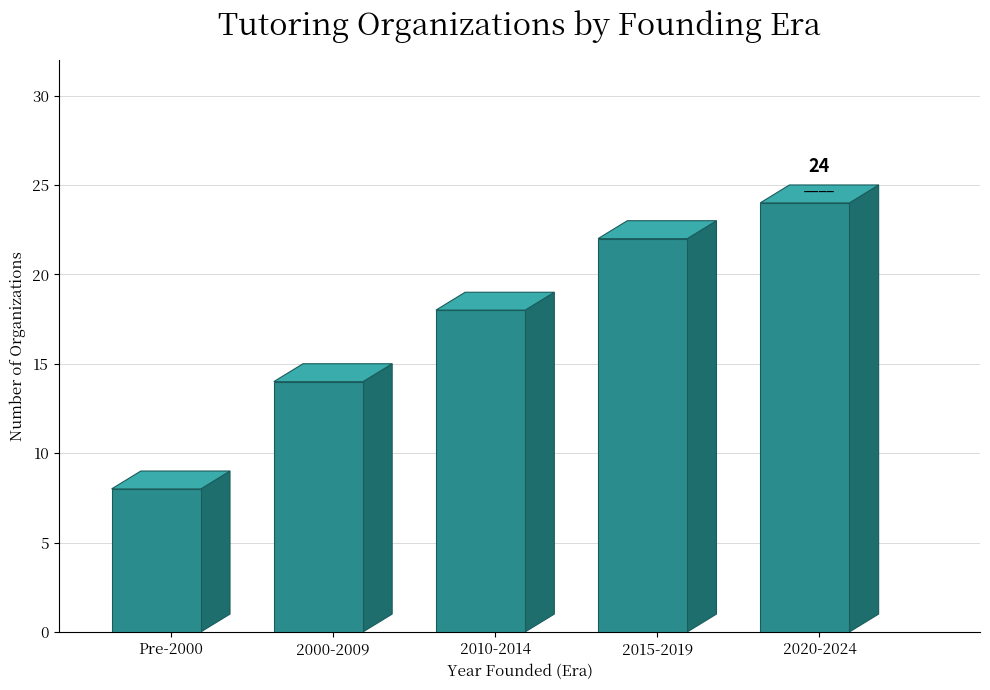

What is the minimum value shown in the chart?

8